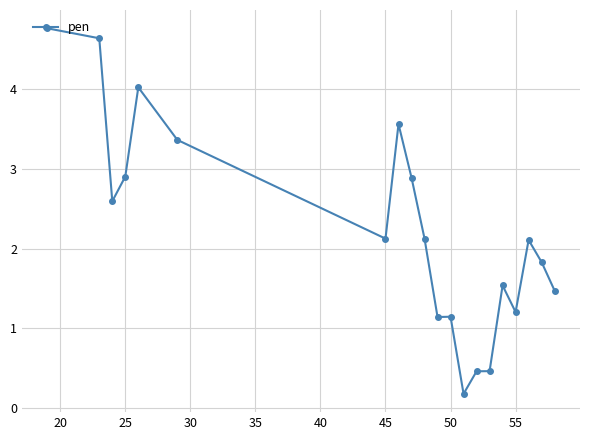

What is the value of the 19th point from the left?

1.8